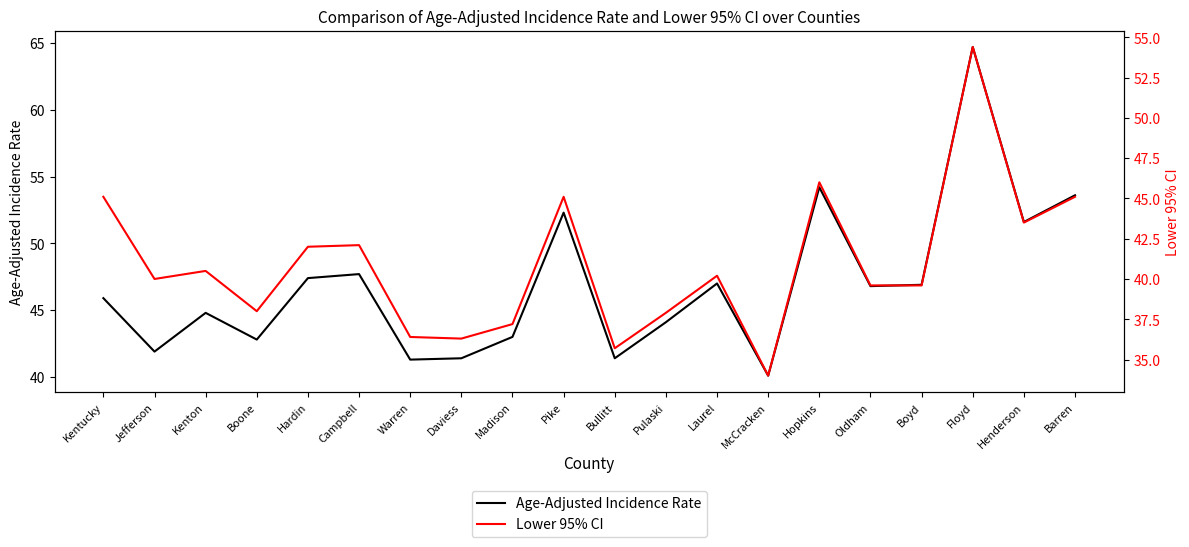

Count the number of categories in the chart.

20